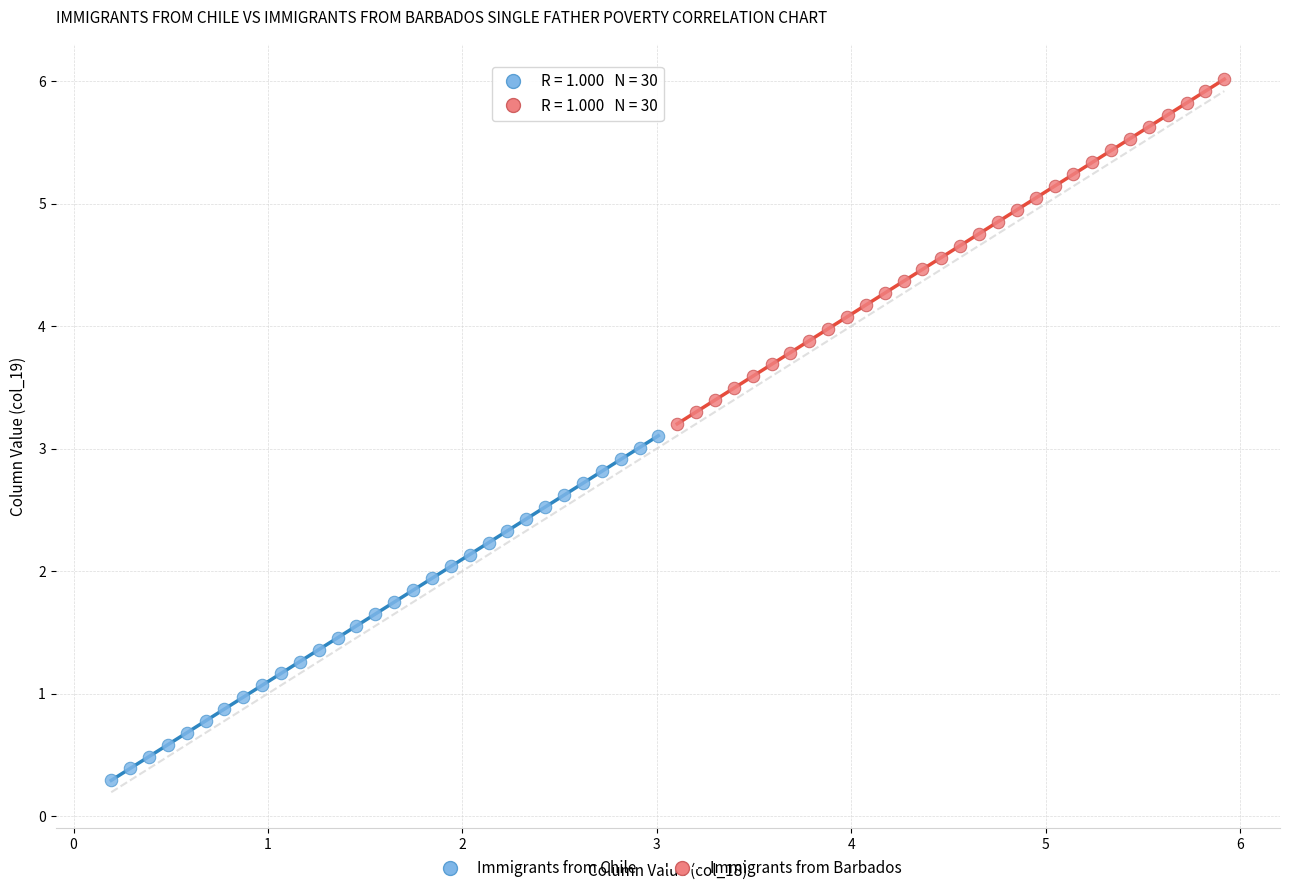

Which series contains the lowest Y value?

Immigrants from Chile